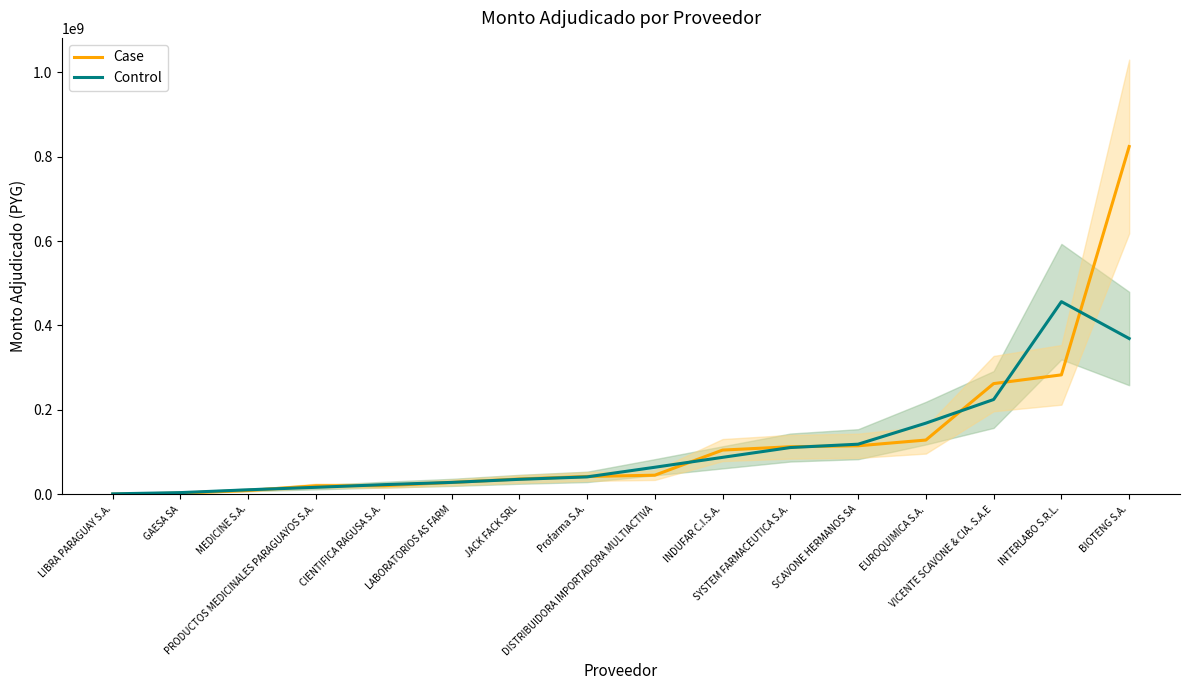

What is the value of the Case point at the 8th from the left?

41970000.0